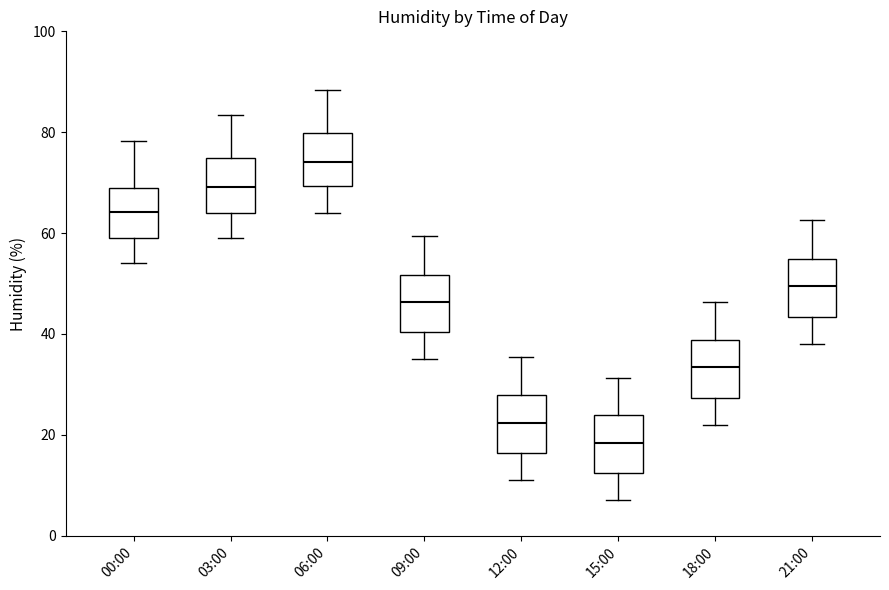

Which box has the highest median line?

06:00